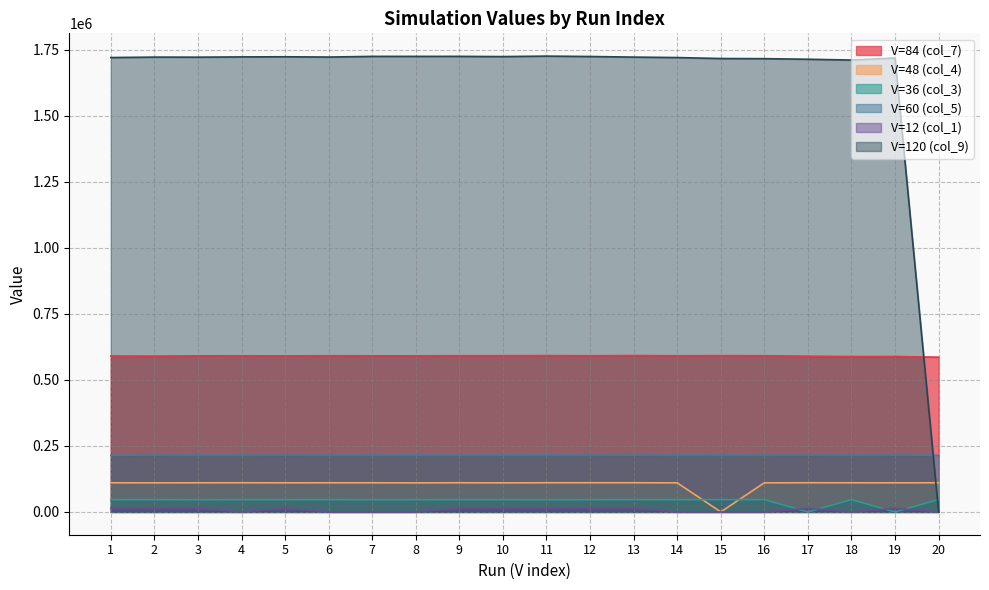

What is the difference between the highest and lowest values at 3?

1709105.7